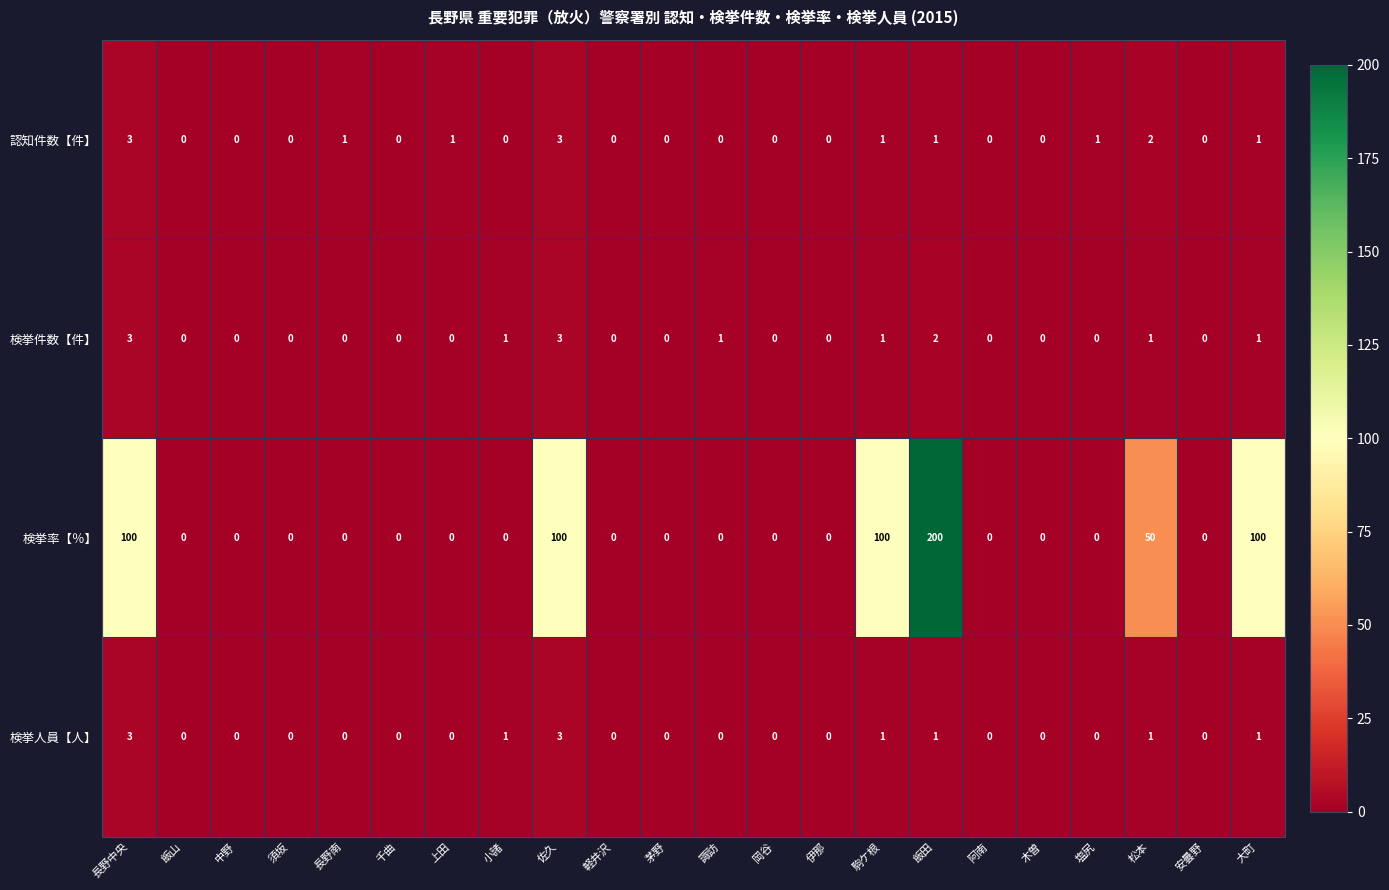

True or false: 検挙人員【人】 has a value of 0 at 須坂.

True